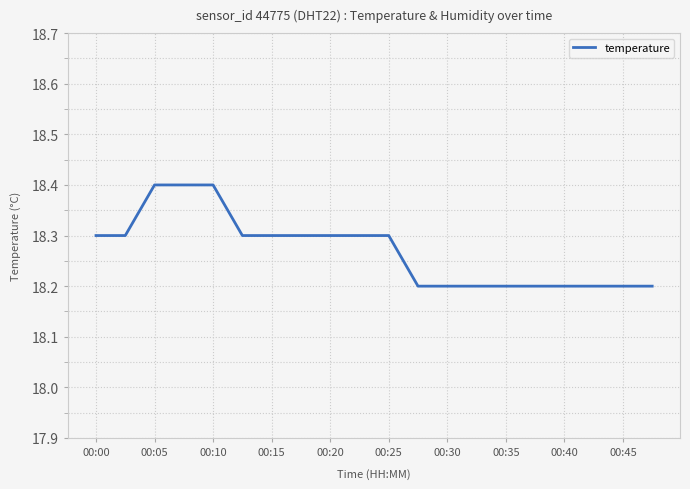

What is the minimum value shown in the chart?

18.2